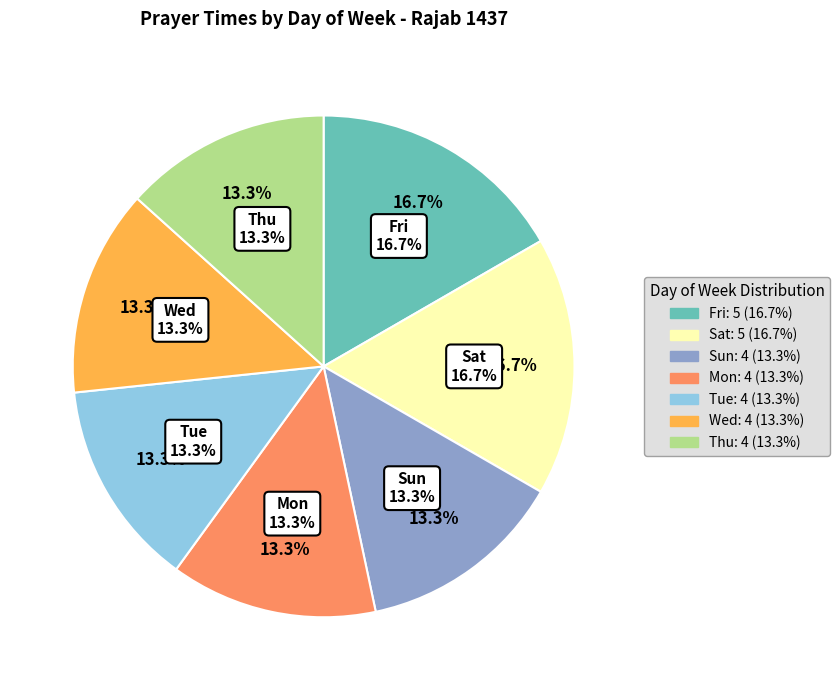

Is the sum of Thu and Sun greater than half?

No